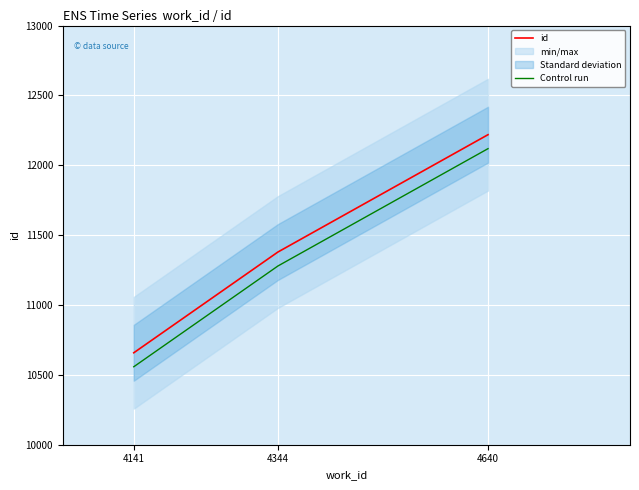

The Control run series shows 4530 at 4640. True or false?

False